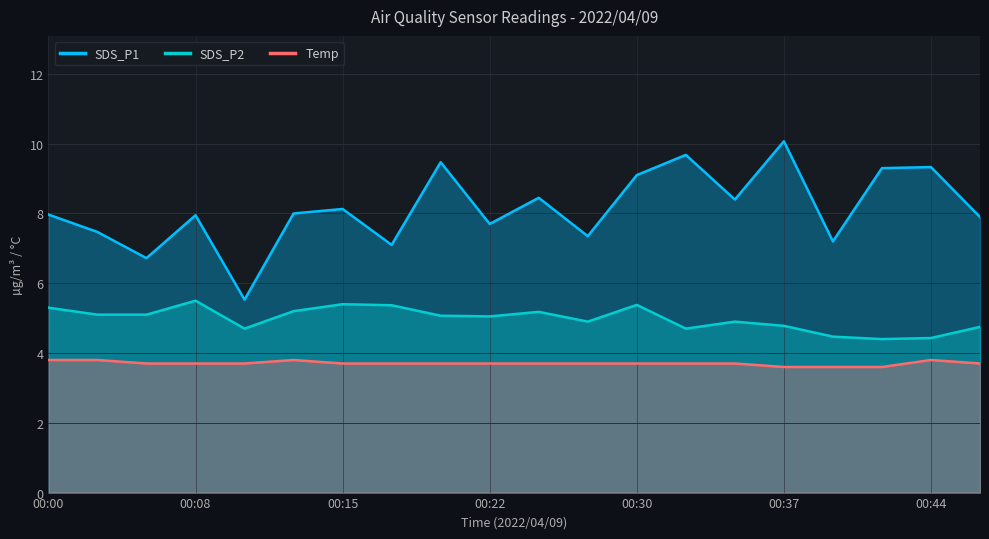

What is the value of the SDS_P1 point at the 10th from the left?

7.7